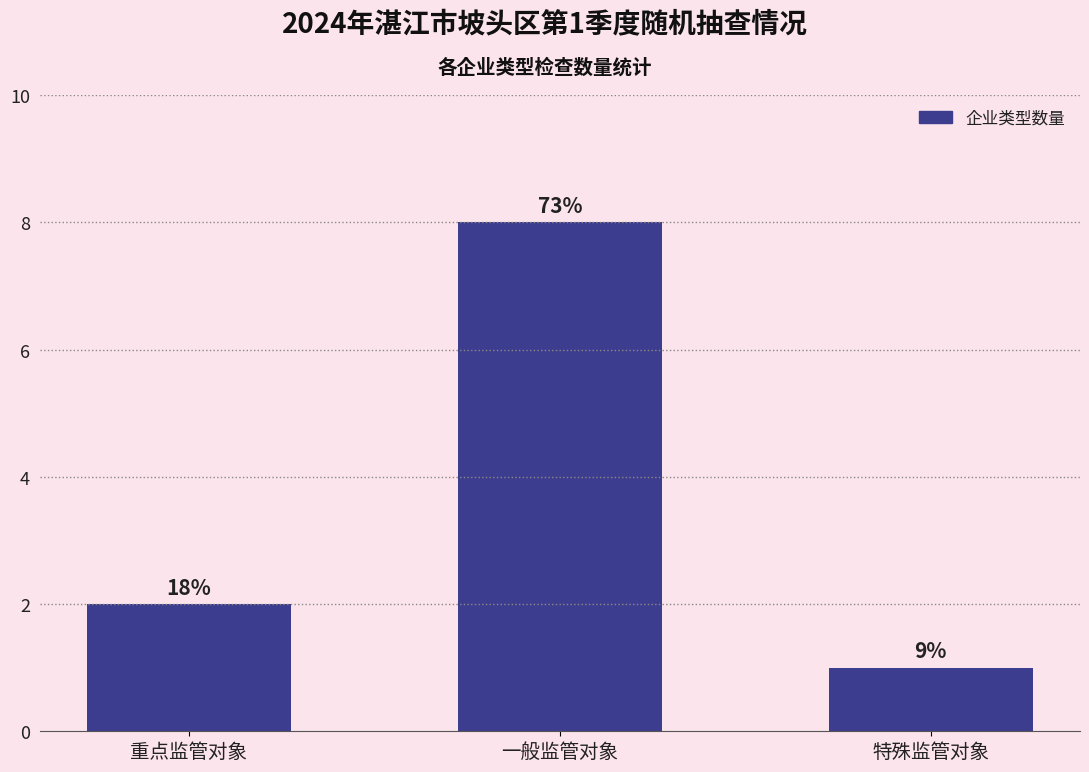

Does the chart contain any negative values?

No